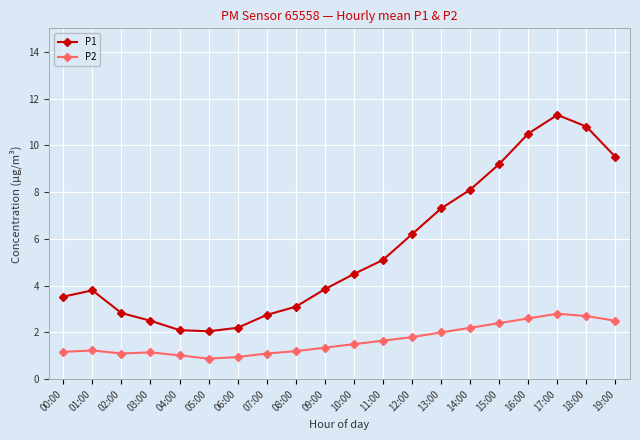

Is the value of P2 at 17:00 greater than the value of P1 at 09:00?

No